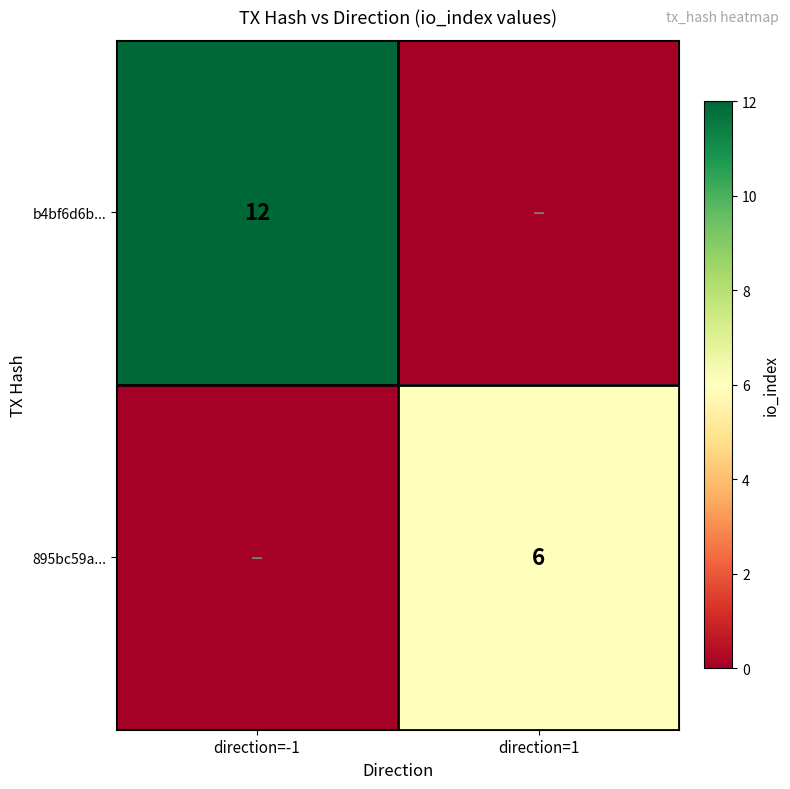

True or false: 895bc59a... has a value of 6 at direction=1.

True